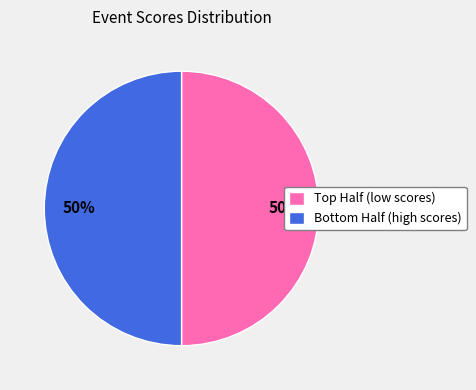

To the nearest percent, what is the average slice percentage?

50%